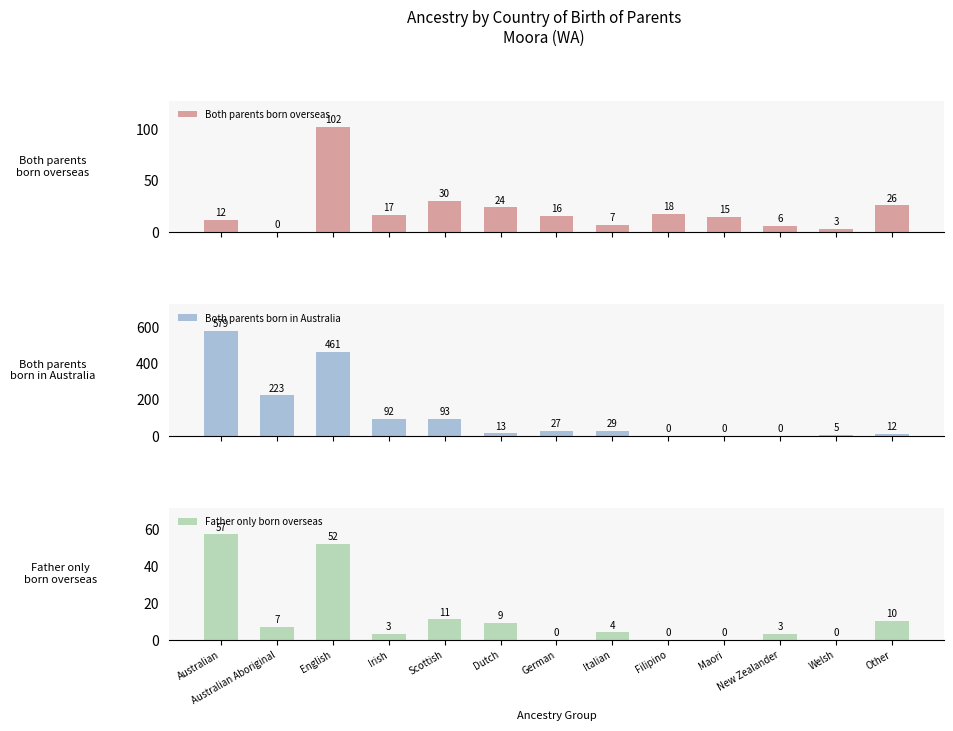

At Australian Aboriginal, list the series in order from smallest to largest.

Both parents born overseas, Father only born overseas, Both parents born in Australia